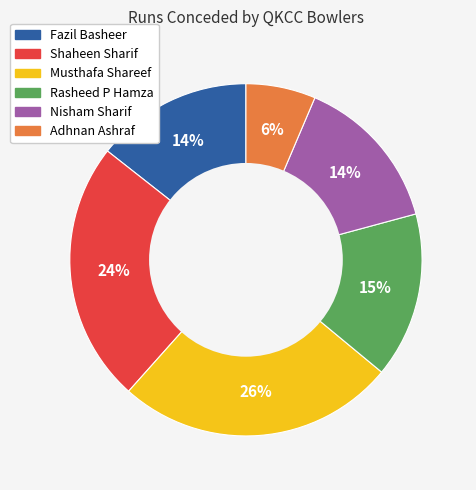

How many segments does this pie chart have?

6